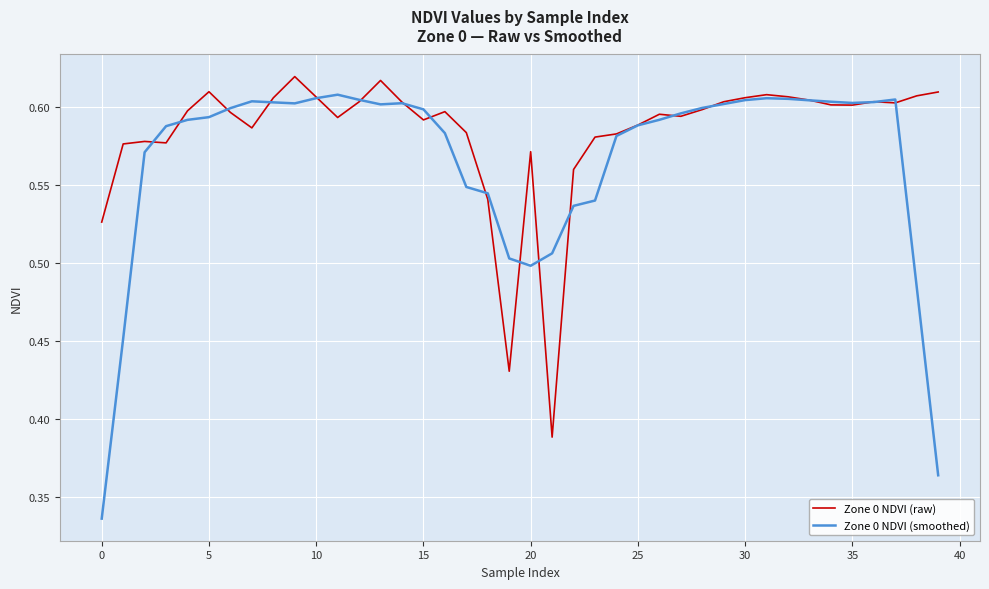

At how many categories does at least one series exceed 0?

40